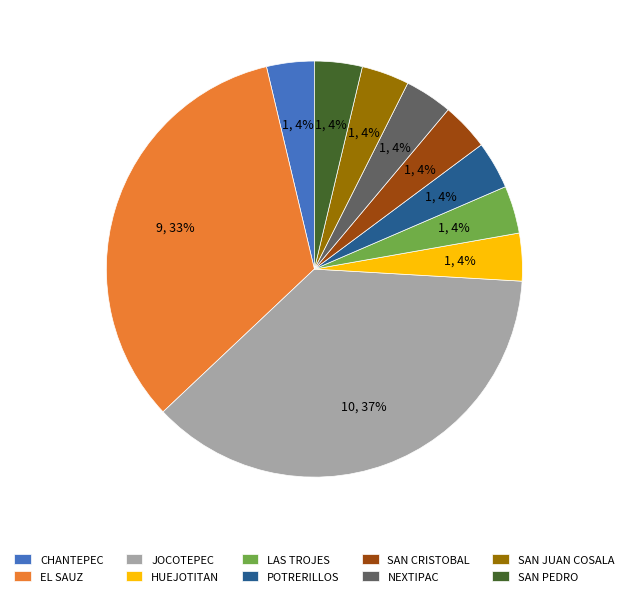

Combined, do SAN PEDRO and CHANTEPEC account for over 50%?

No